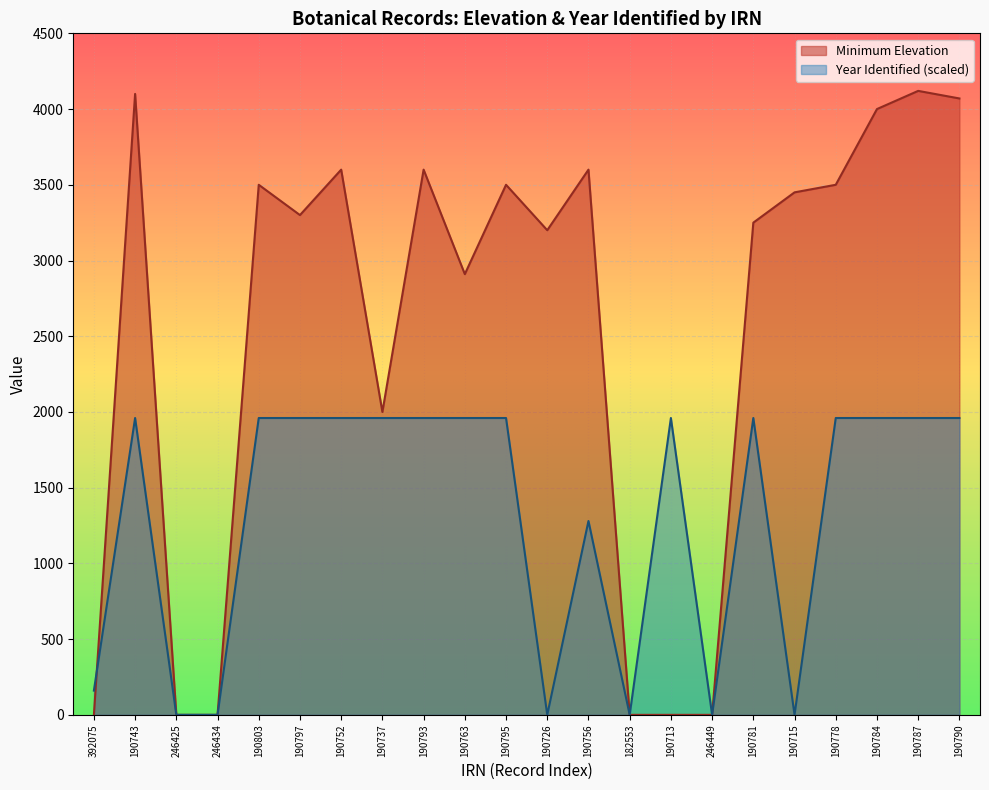

The value at 190795 is 808. True or false?

False